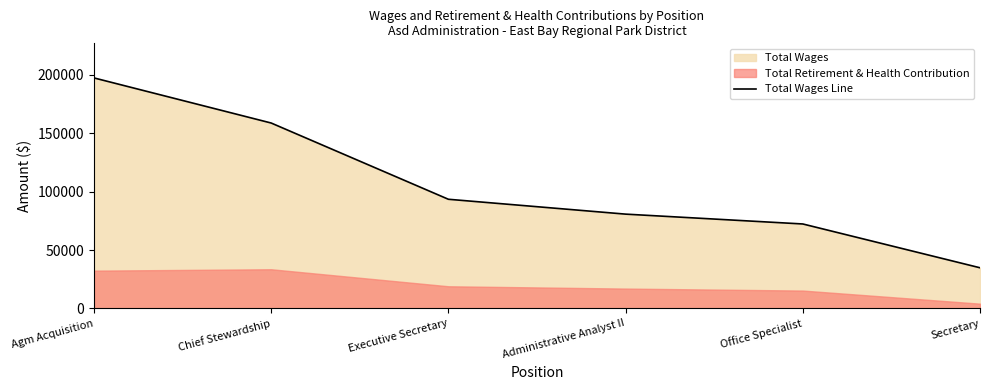

Reading left to right, transcribe all the data shown in this chart.

Agm Acquisition=197212	Chief Stewardship=158635	Executive Secretary=93417	Administrative Analyst II=80705	Office Specialist=72288	Secretary=34820